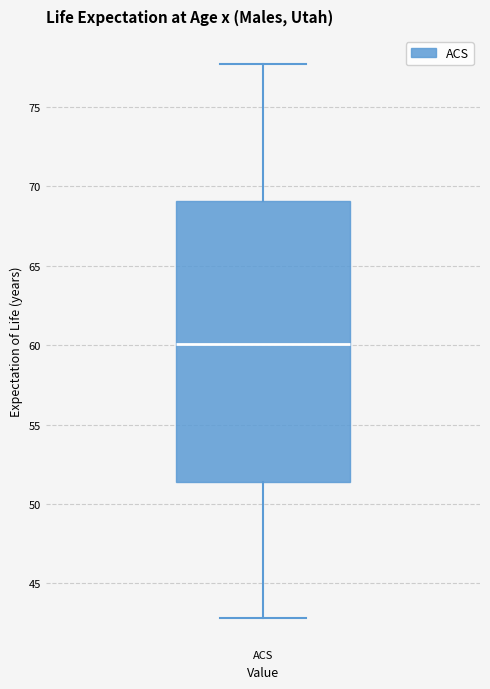

Read this box plot against the y-axis: the position of the median line, the range covered by the box, and the ends of both whiskers. The values are not printed on the chart, so give them approximately, as read against the axis.

median 60.0, box 51.5 to 69.0, whiskers 43.0 to 77.5